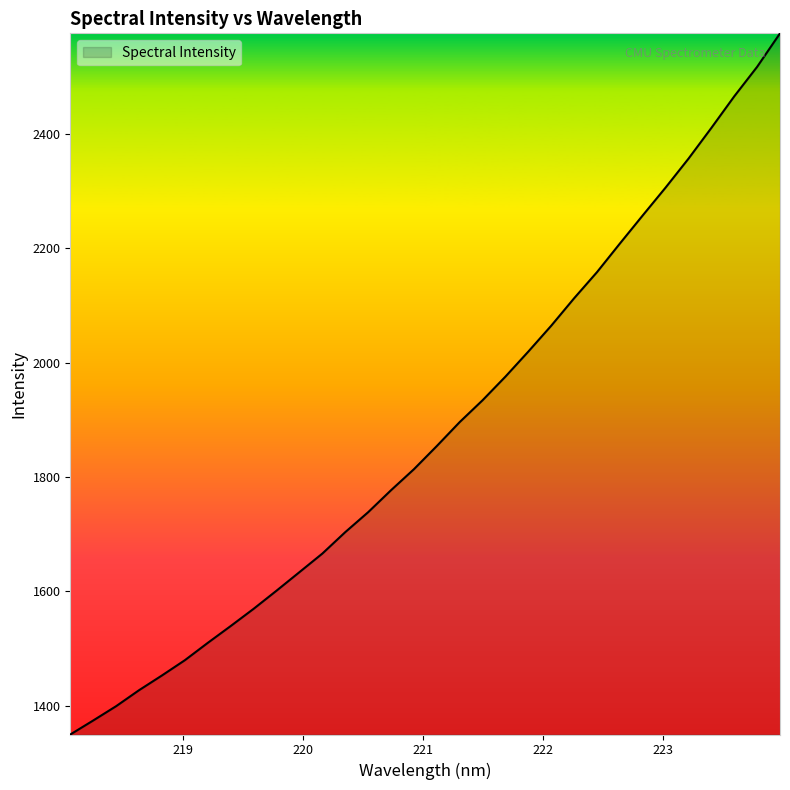

Count the number of categories in the chart.

32